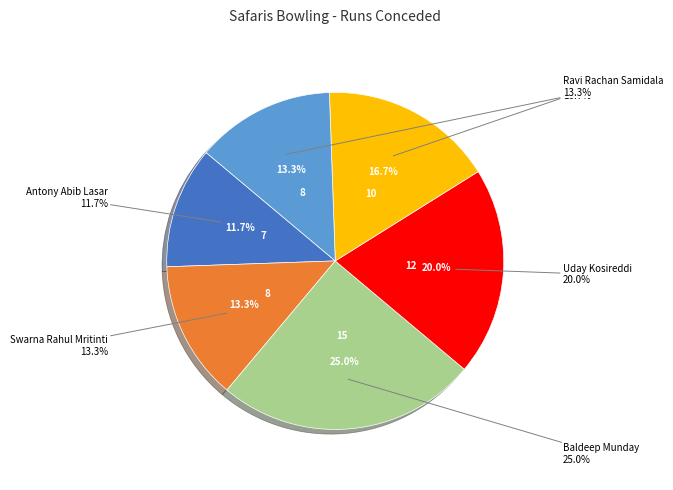

Is it true that Uday Kosireddi is 20% of the pie?

True